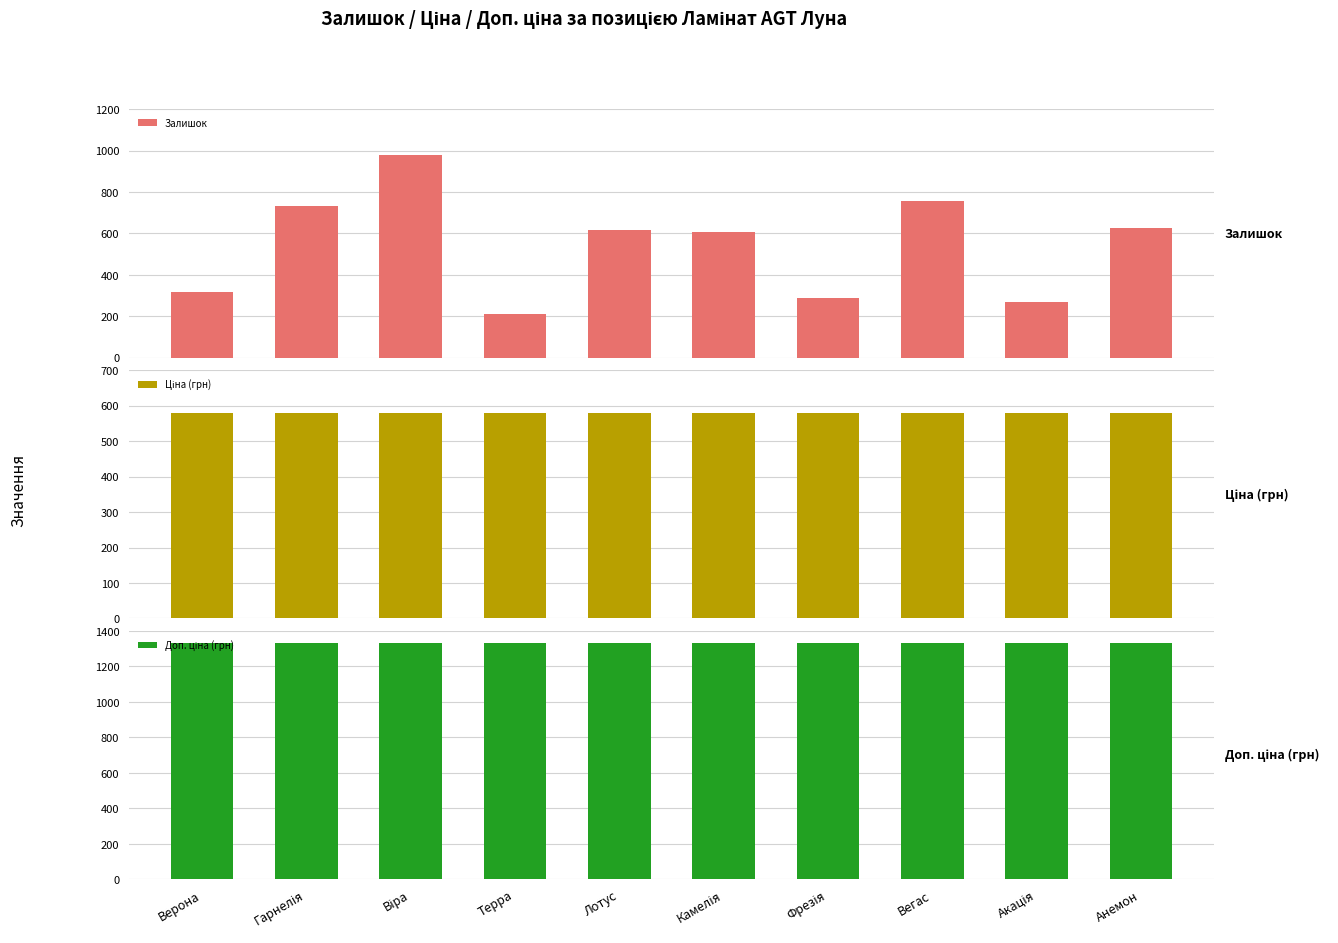

Reading left to right, list all the values displayed in this chart.

Залишок: 316.0	732.0	980.0	213.0	619.0	608.0	290.0	756.0	269.0	628.0
Ціна (грн): 580.4	580.4	580.4	580.4	580.4	580.4	580.4	580.4	580.4	580.4
Доп. ціна (грн): 1330.3	1330.3	1330.3	1330.3	1330.3	1330.3	1330.3	1330.3	1330.3	1330.3